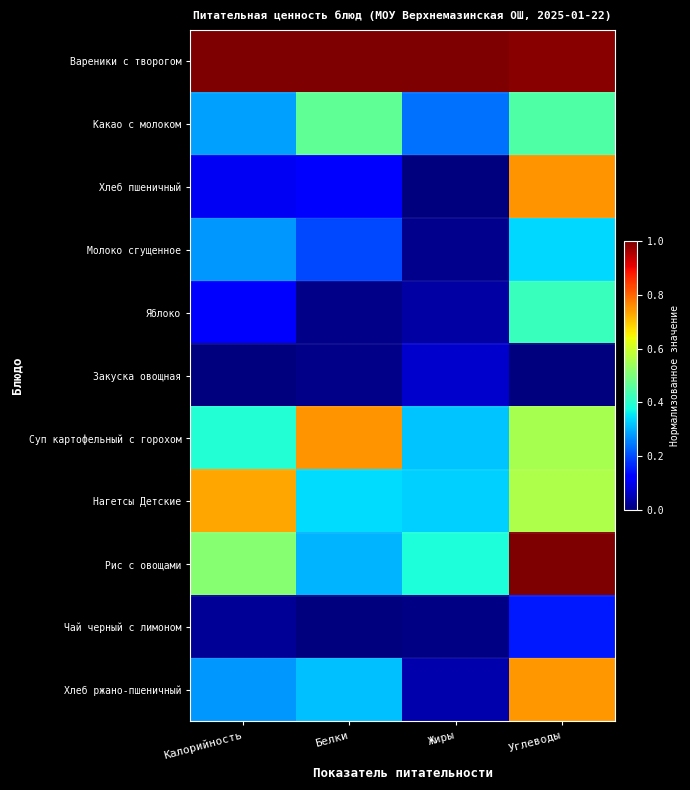

At which category is the sum across all series the highest?

Углеводы